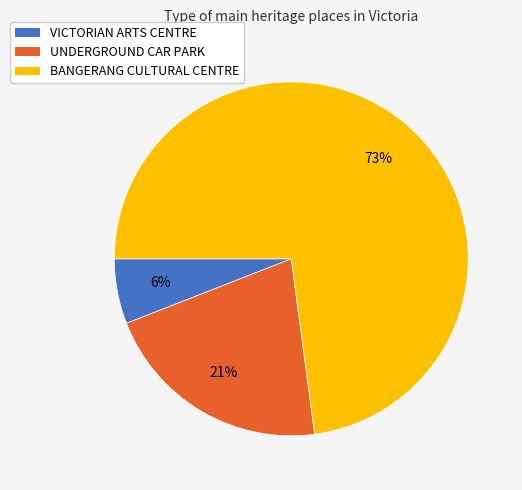

To the nearest percent, what is the combined percentage of BANGERANG CULTURAL CENTRE and VICTORIAN ARTS CENTRE?

79%